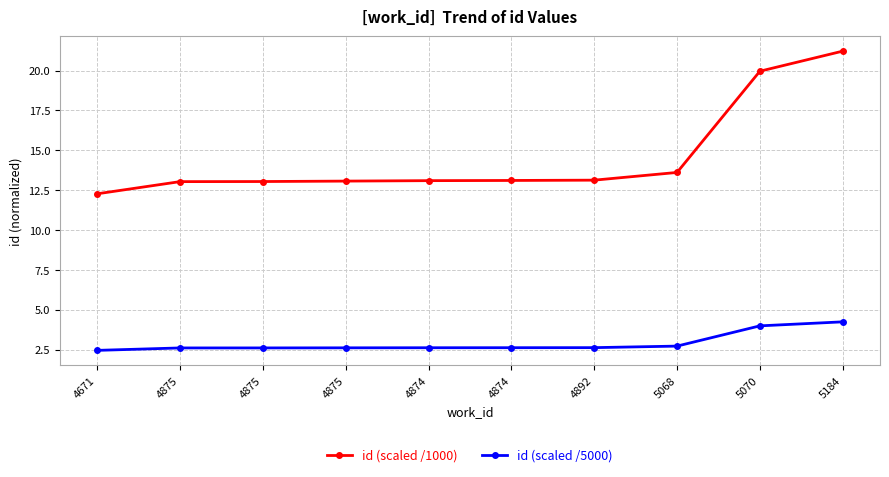

Reading left to right, transcribe all the data shown in this chart.

id (scaled /1000): 12.3	13.0	13.0	13.1	13.1	13.1	13.1	13.6	20.0	21.2
id (scaled /5000): 2.5	2.6	2.6	2.6	2.6	2.6	2.6	2.7	4.0	4.2